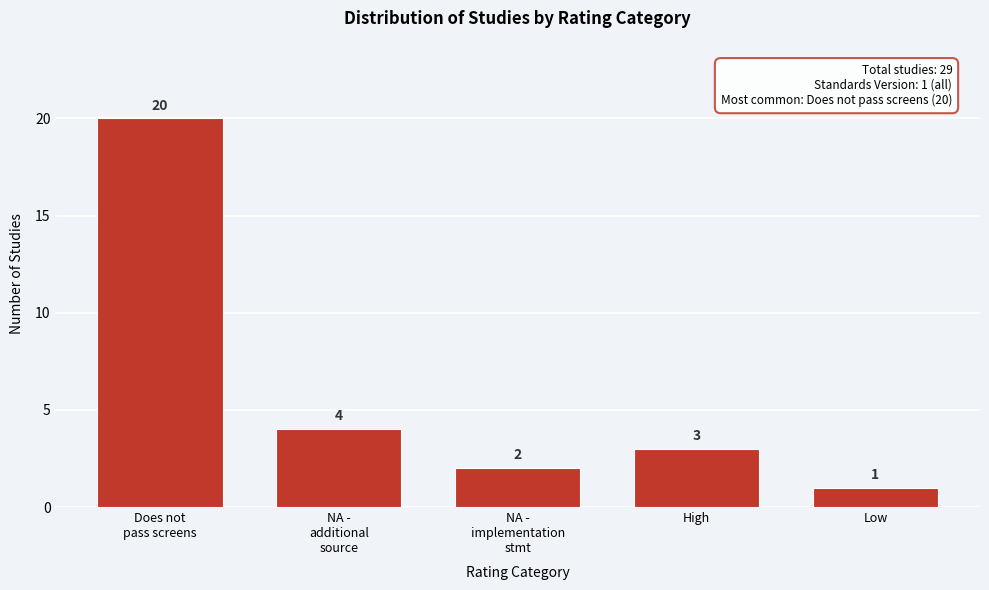

Reading left to right, extract all data points from this chart.

20	4	2	3	1